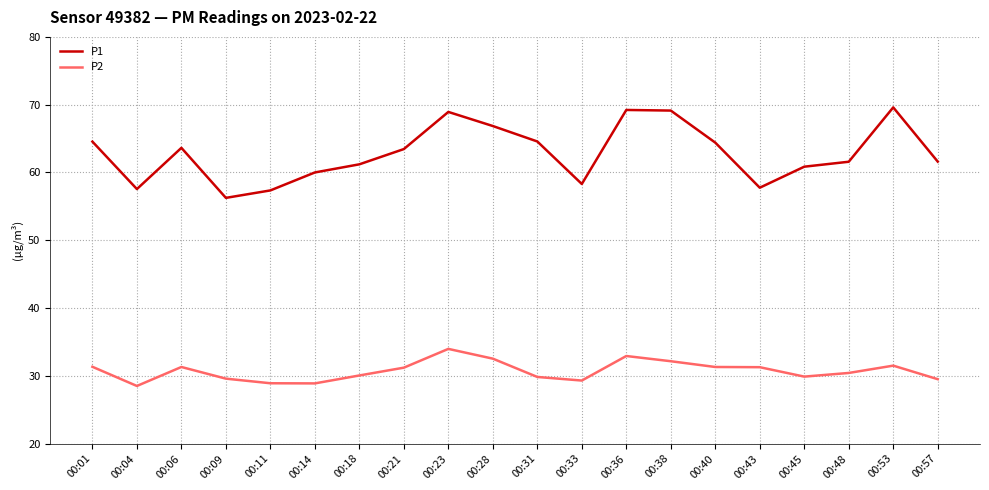

True or false: P1 has a value of 42.8 at 00:40.

False